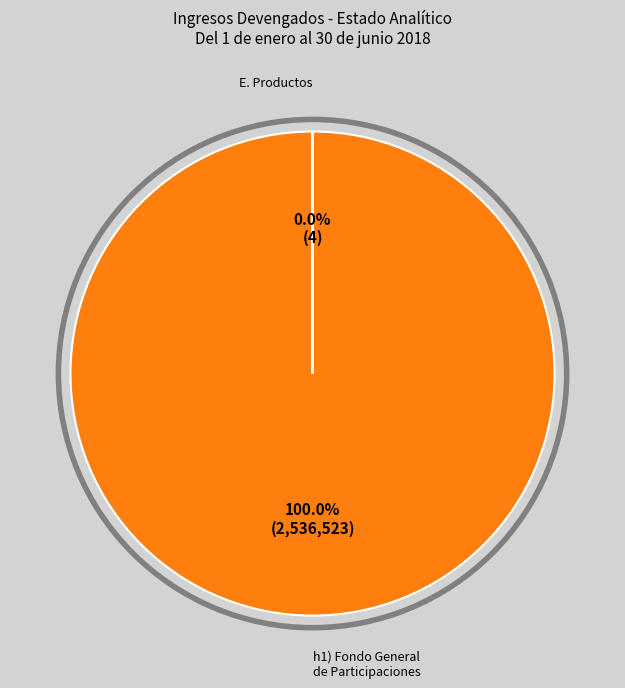

Is there a majority slice in this chart?

Yes